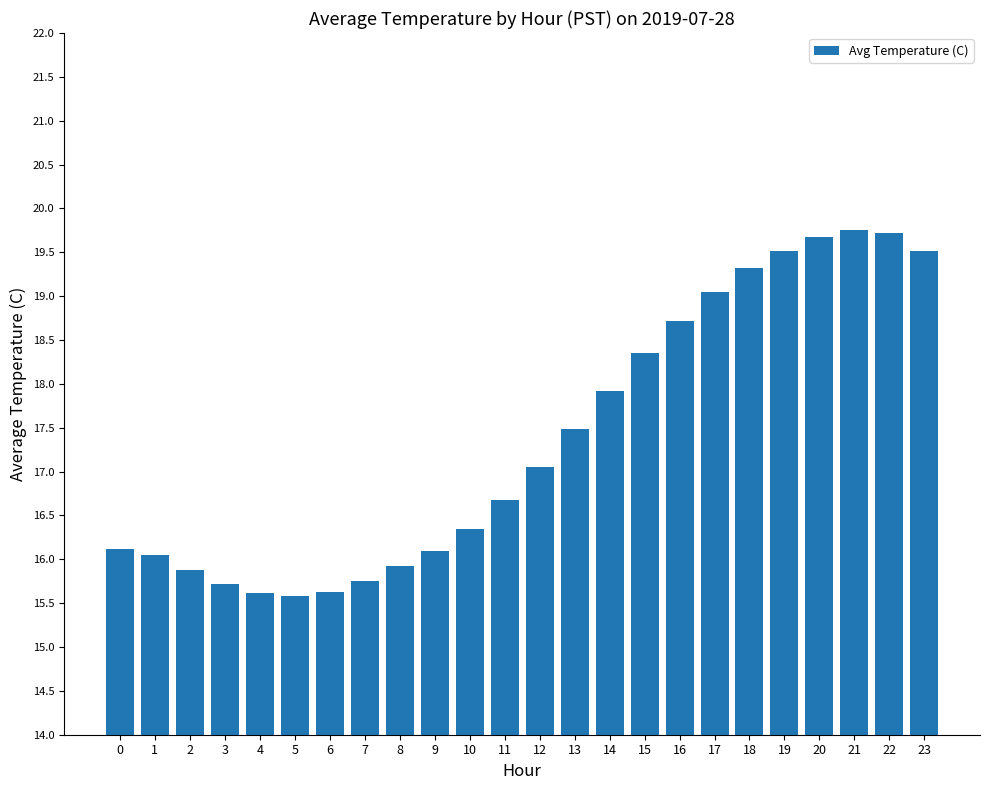

What is the sum of the values at 0 and 22?

35.8